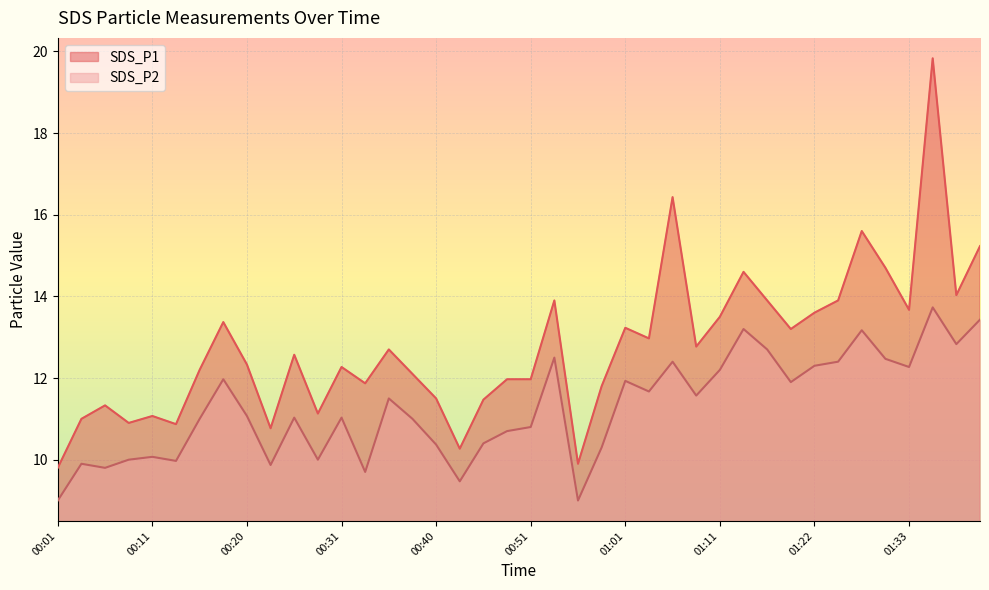

Read the SDS_P2 value at 01:16.

12.7